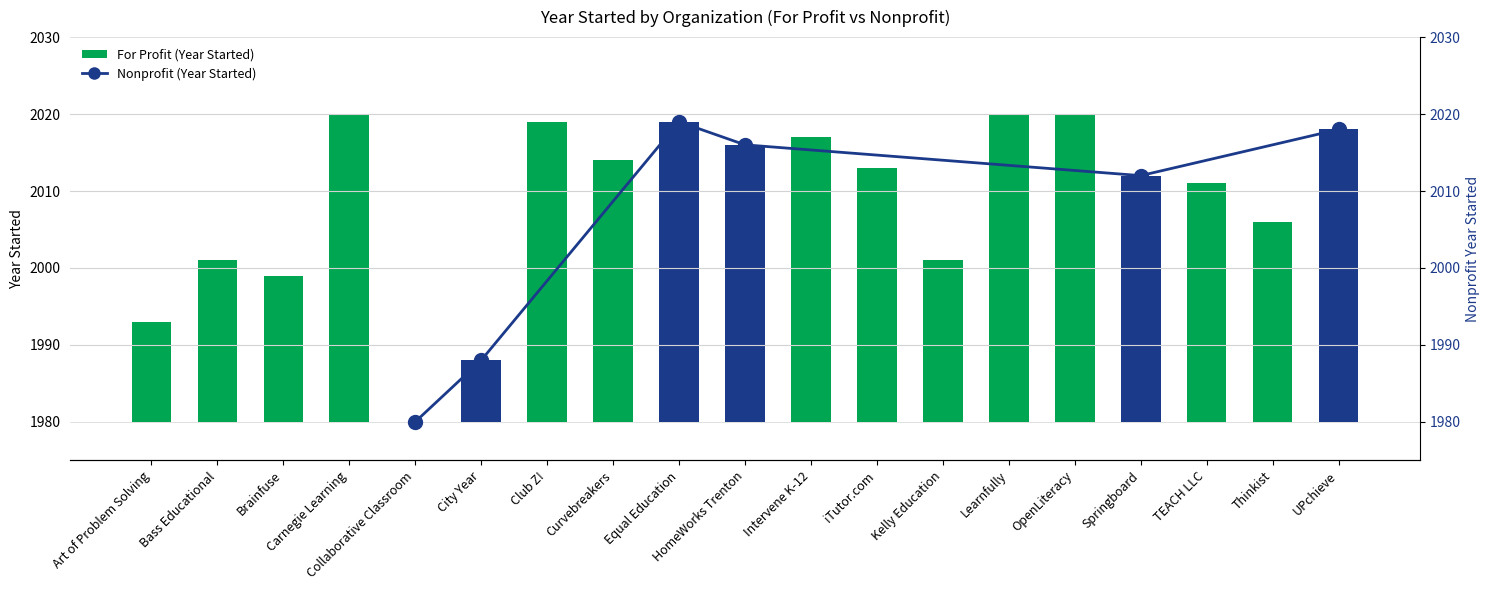

At which label is the value closest to 20?

Bass Educational